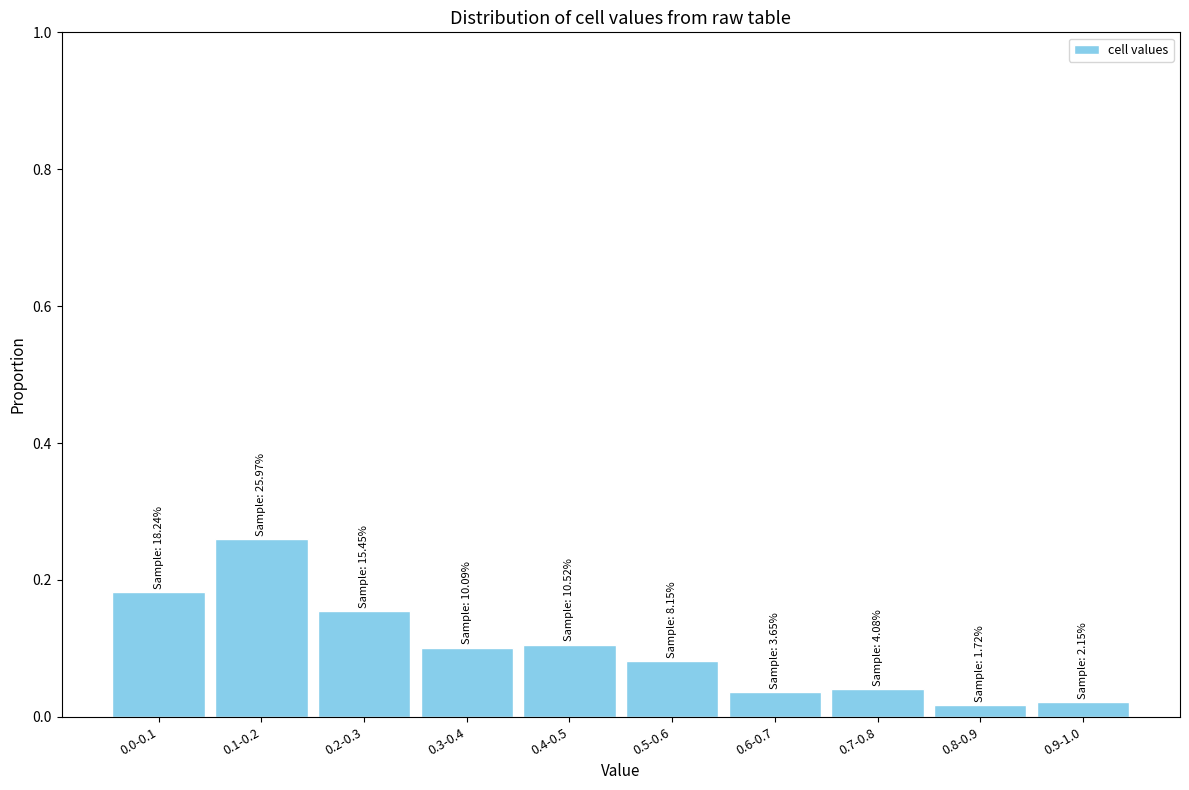

True or false: the data shows 0.2 at 0.4-0.5.

False